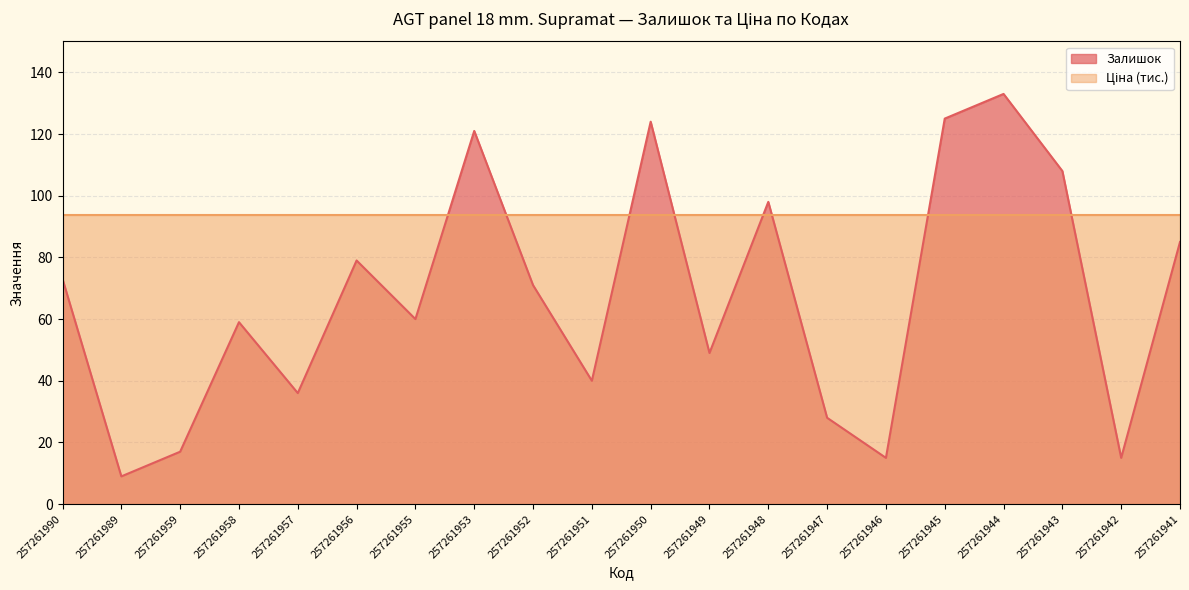

True or false: the data has more than 2 interior local peaks.

True